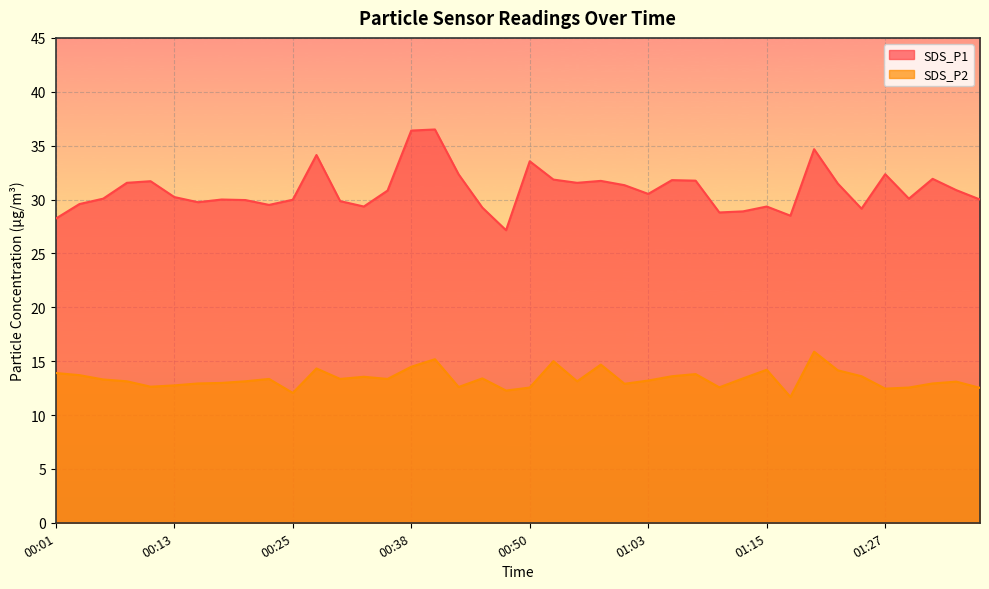

What is the sum of all SDS_P2 values?

534.2